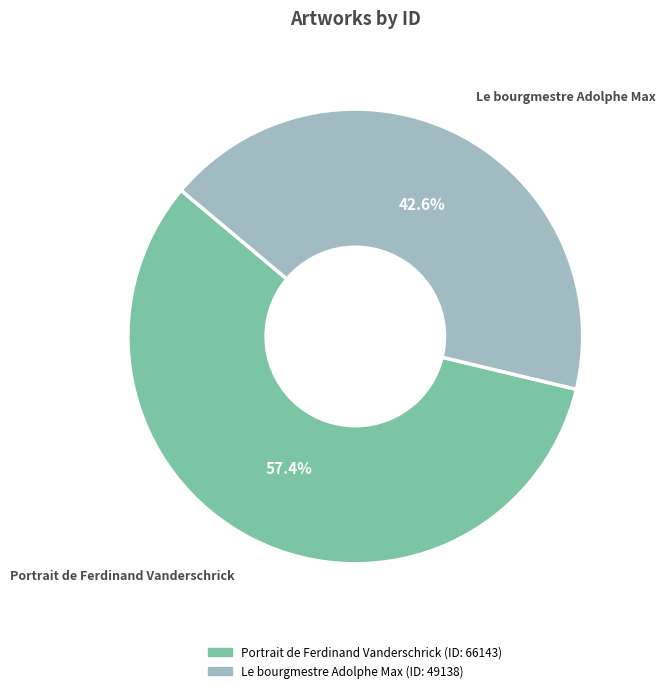

To the nearest percent, what is the difference between the Le bourgmestre Adolphe Max and Portrait de Ferdinand Vanderschrick slice percentages?

15%